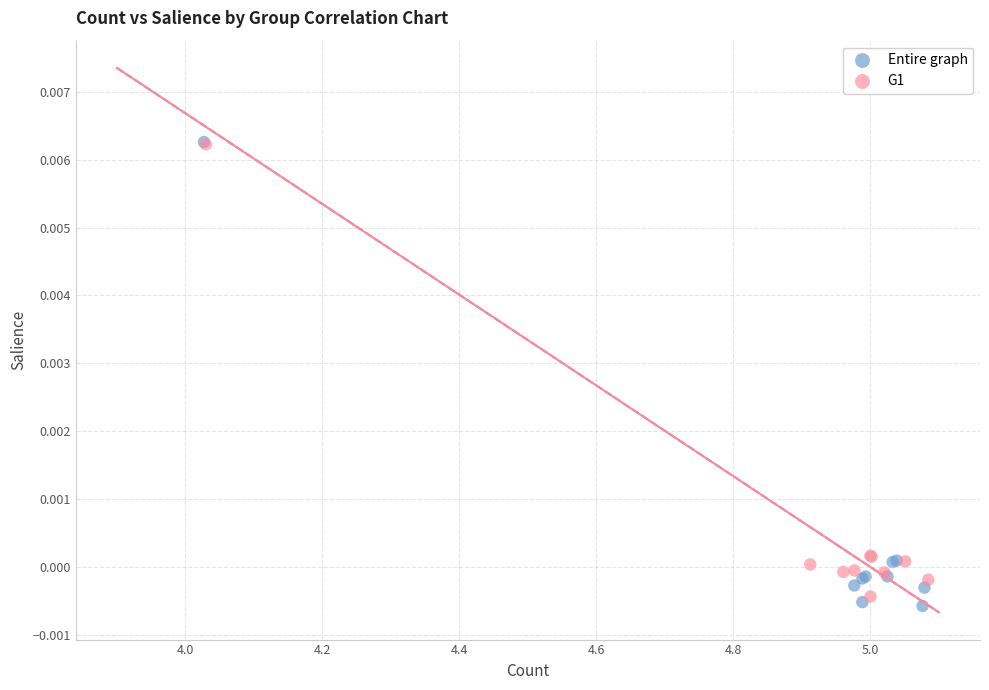

Which series reaches the minimum Y coordinate?

Entire graph